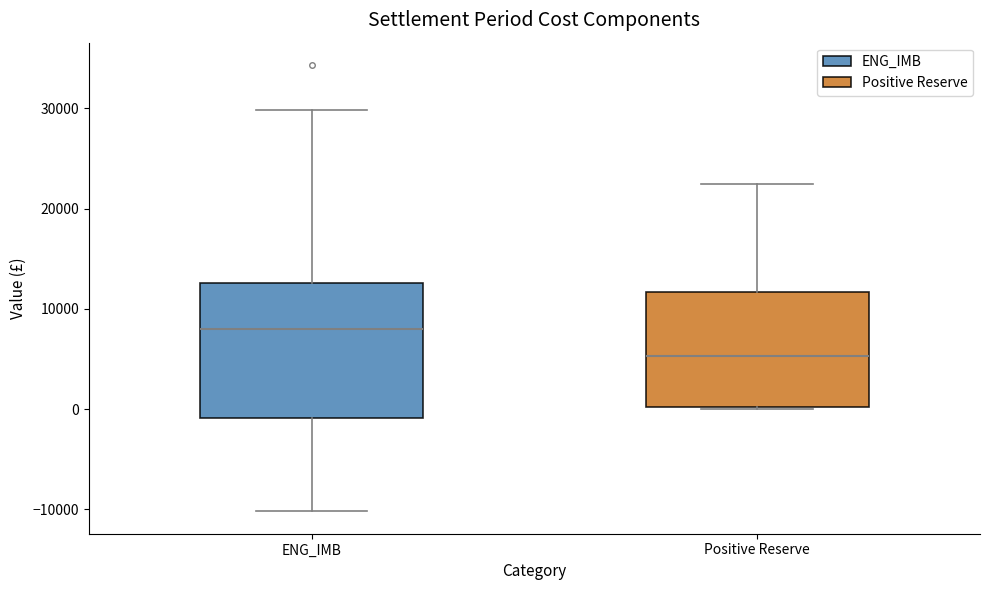

Reading left to right, read every box against the y-axis: the position of its median line, the range the box covers, and the ends of its whiskers. The values are not printed on the chart, so give them approximately, as read against the axis.

ENG_IMB: median 8000, box -1000 to 13000, whiskers -10000 to 30000
Positive Reserve: median 5000, box 0 to 12000, whiskers 0 to 23000